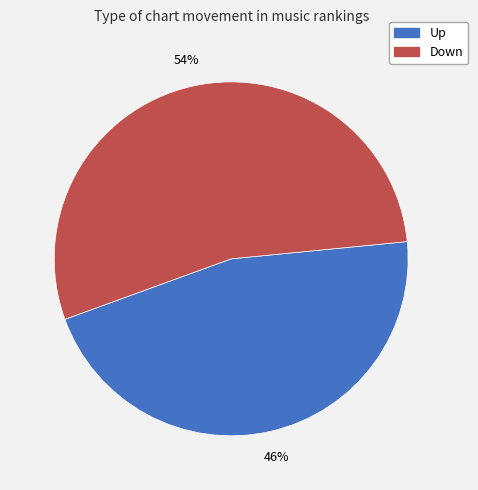

Count the number of slices in the pie.

2